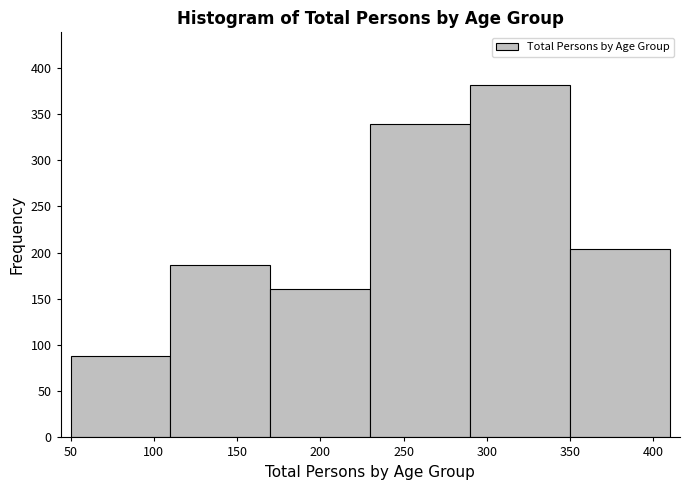

Reading left to right, transcribe this chart: for each bar, give the range it covers on the x-axis and its height. The values are not printed on the chart, so give them approximately, as read against the axis.

50 to 110: 90
110 to 170: 185
170 to 230: 160
230 to 290: 340
290 to 350: 380
350 to 410: 205